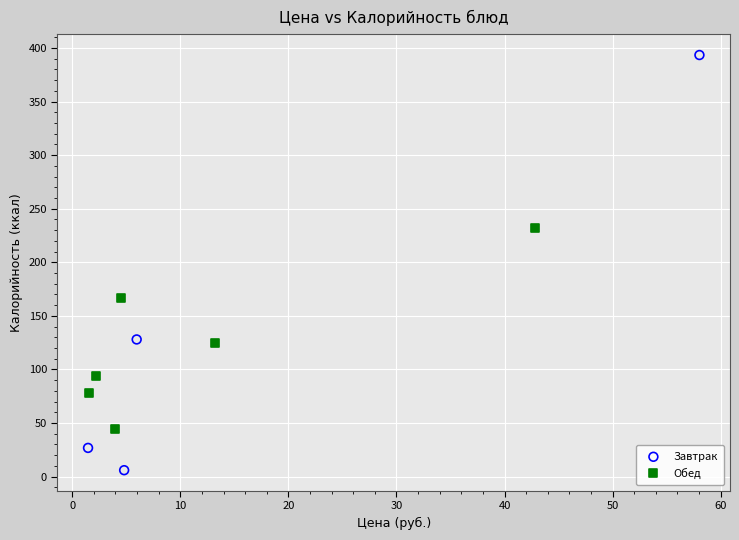

Which series reaches the minimum Y coordinate?

Завтрак